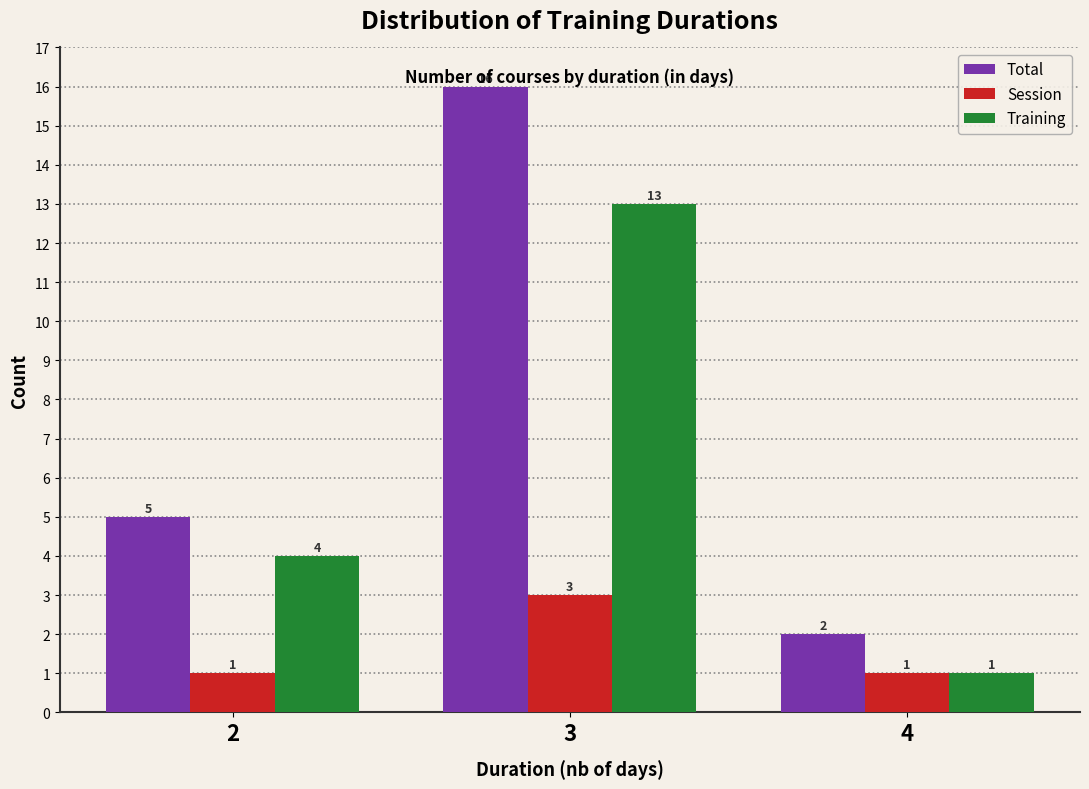

Reading right to left, transcribe all the data shown in this chart.

Total: 4=2	3=16	2=5
Session: 4=1	3=3	2=1
Training: 4=1	3=13	2=4